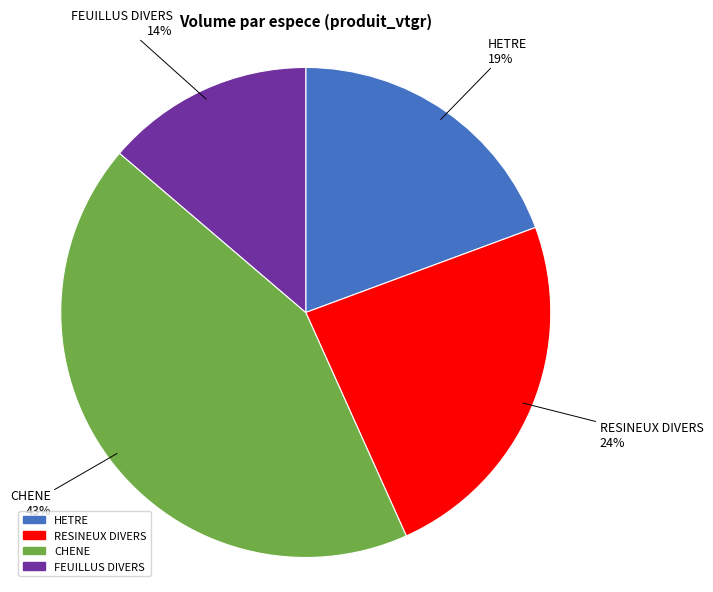

To the nearest percent, what is the average slice percentage?

25%